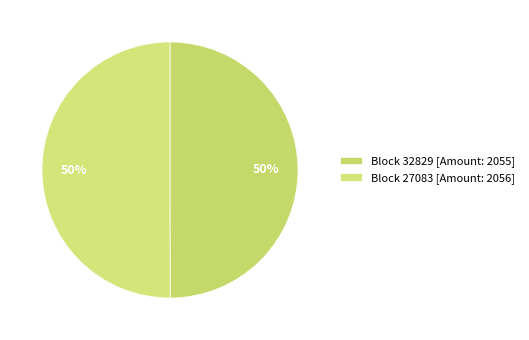

What is the largest slice in the pie chart?

27083 (Nonce=1418)